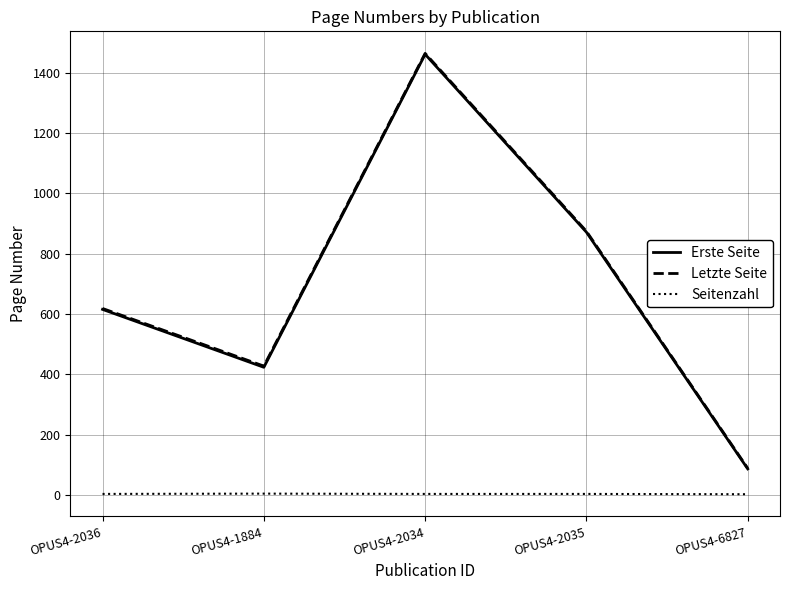

The Erste Seite series shows 1461 at OPUS4-2034. True or false?

True